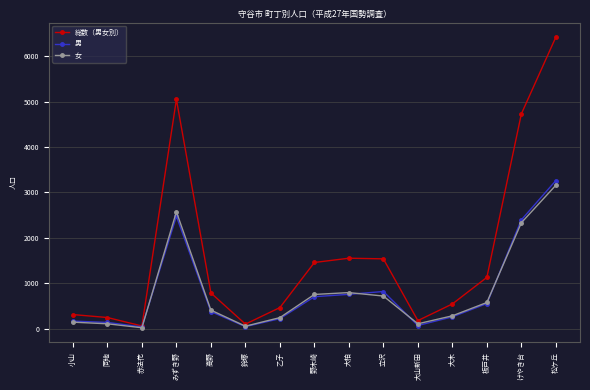

At which label does 男 reach its peak?

松ケ丘